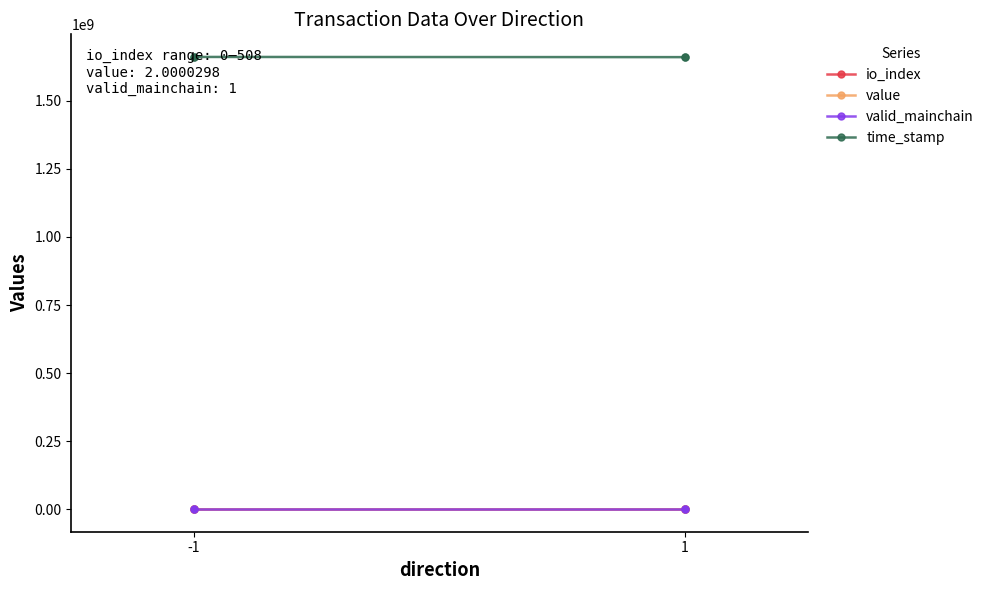

What is the maximum value shown in the chart?

1661507949.0